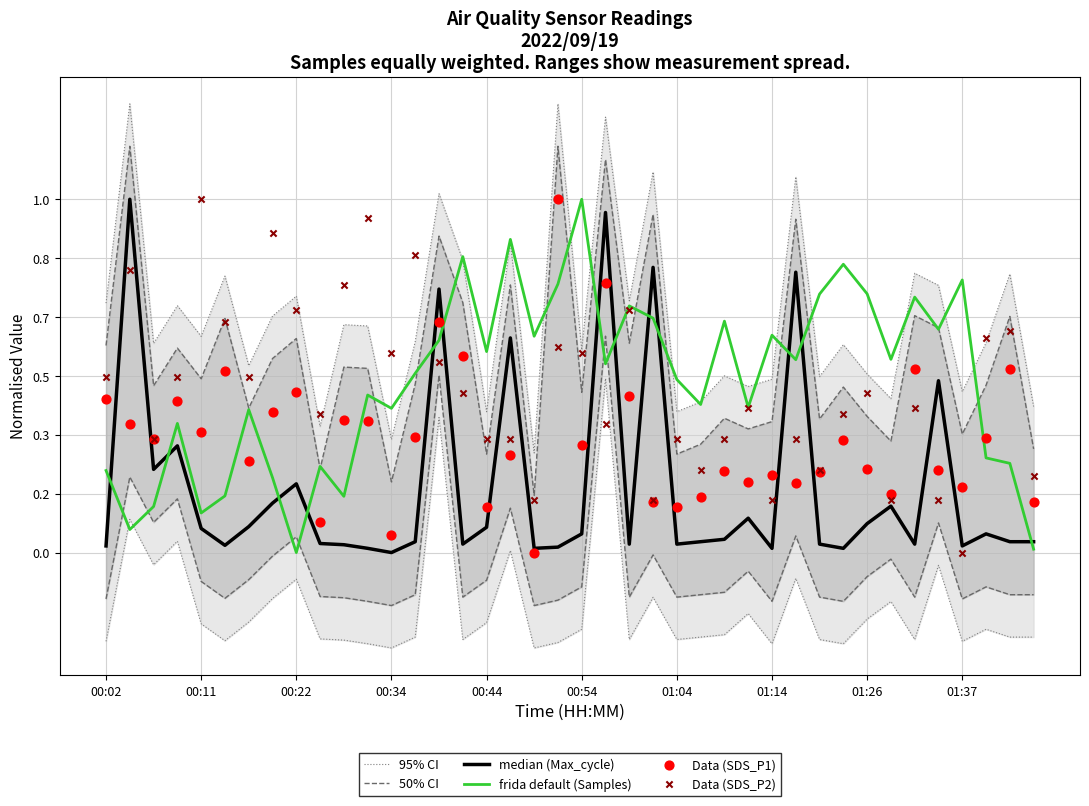

Is the value of median (Max_cycle) at 00:22 greater than the value of 50% CI at 13?

No